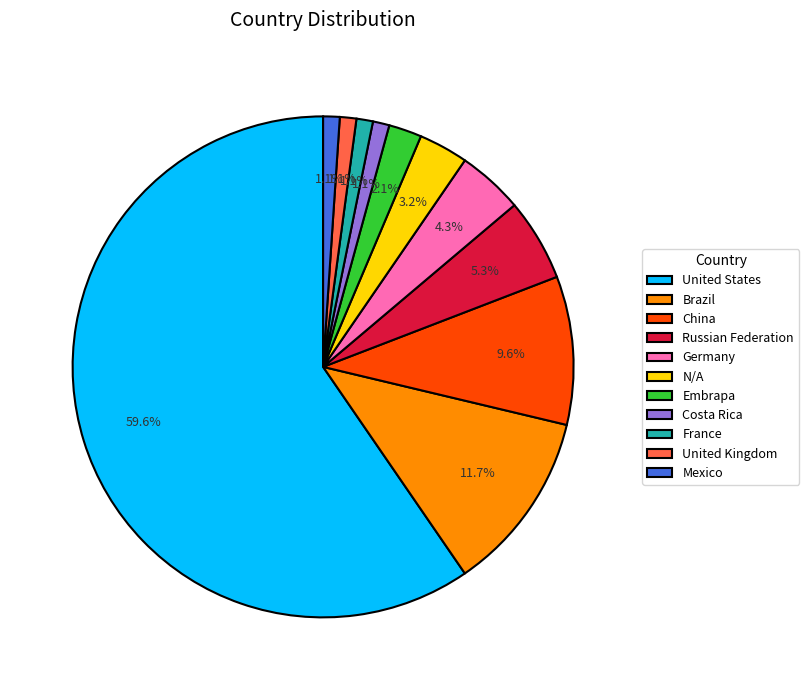

The Embrapa slice represents 10% of the pie. True or false?

False